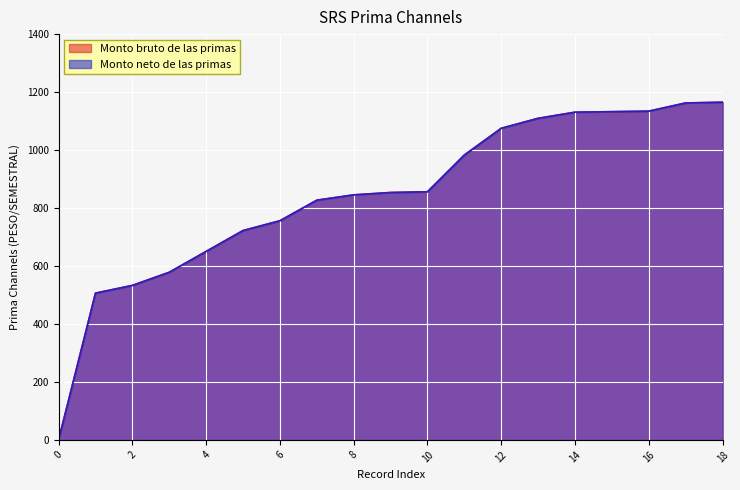

At which label does Monto neto de las primas first exceed 853?

9